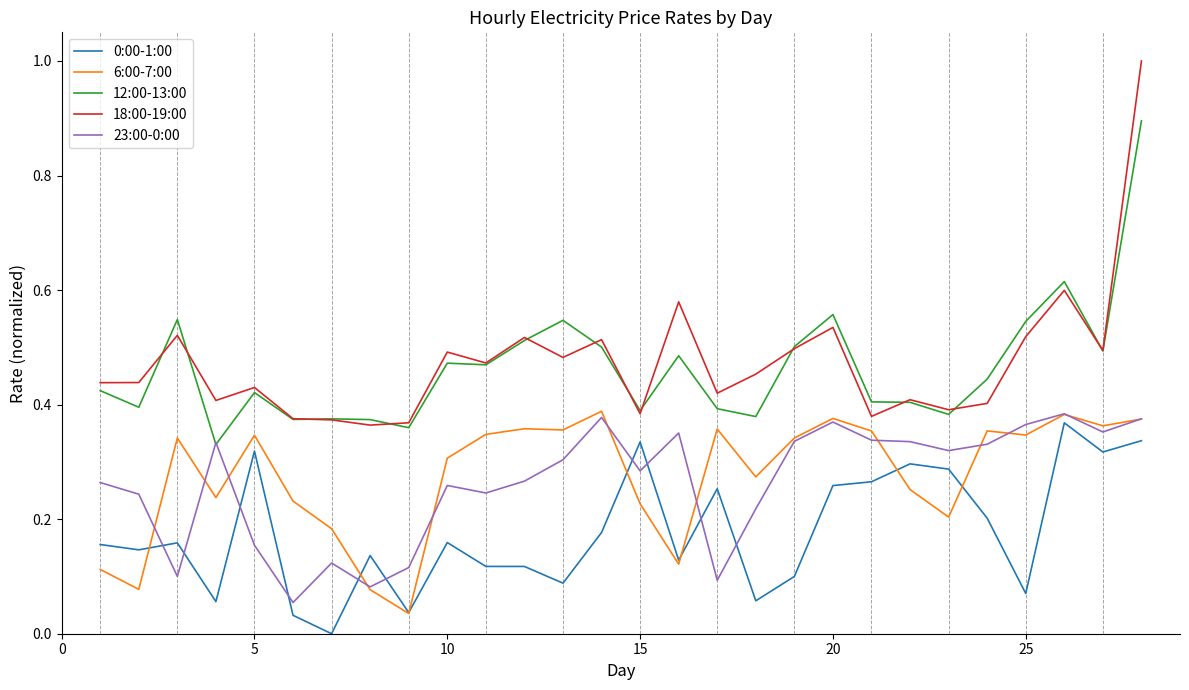

What is the highest value of the 12:00-13:00 series?

0.9